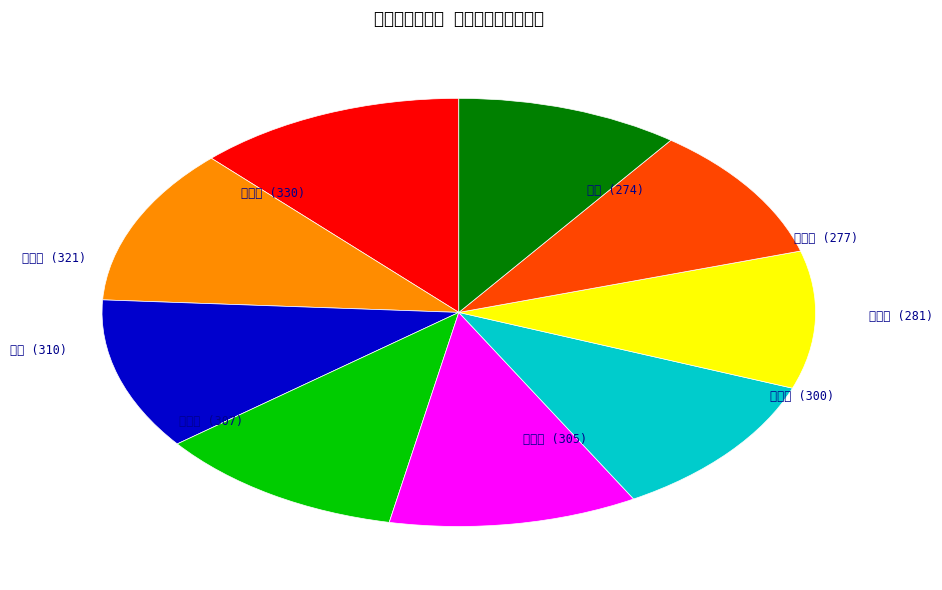

Do 廖世杰 (277) and 黄沛宇 (281) together represent more than half of the pie?

No